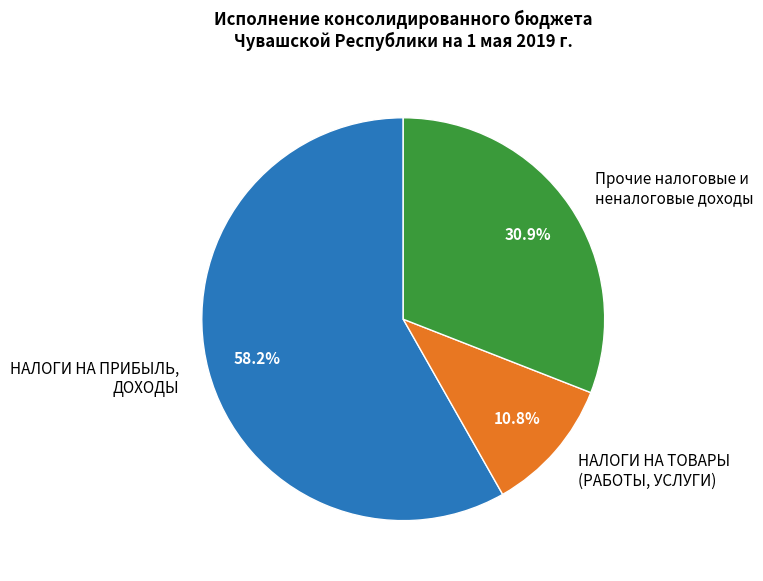

What percentage is NOT represented by Прочие налоговые и неналоговые доходы?

69.1%